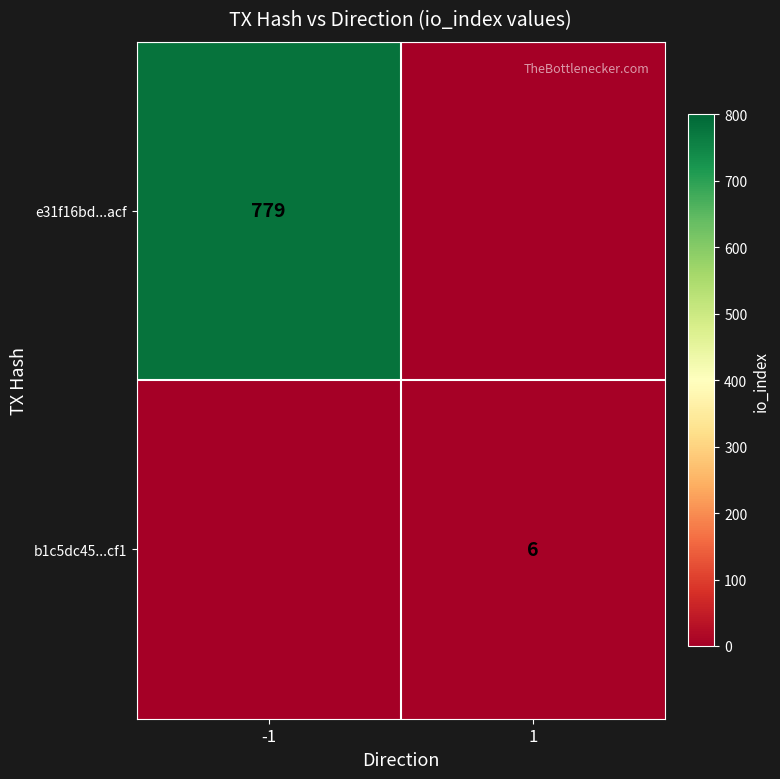

Is it true that b1c5dc45...cf1 equals 6 at 1?

True